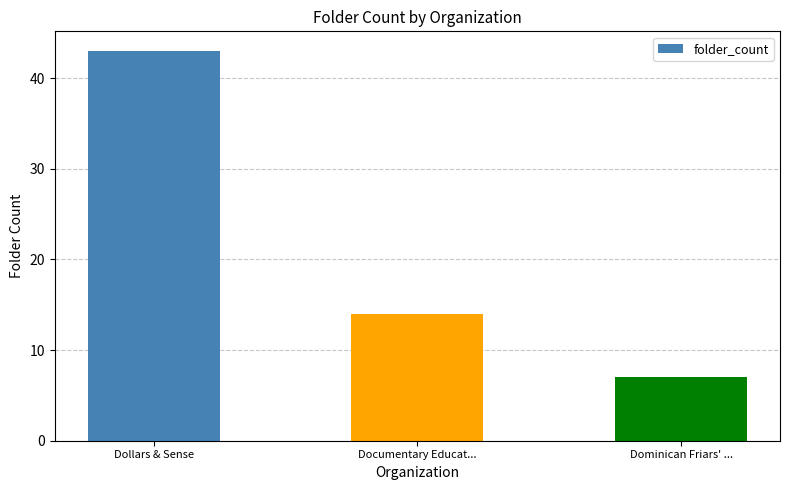

What is the smallest value displayed?

7